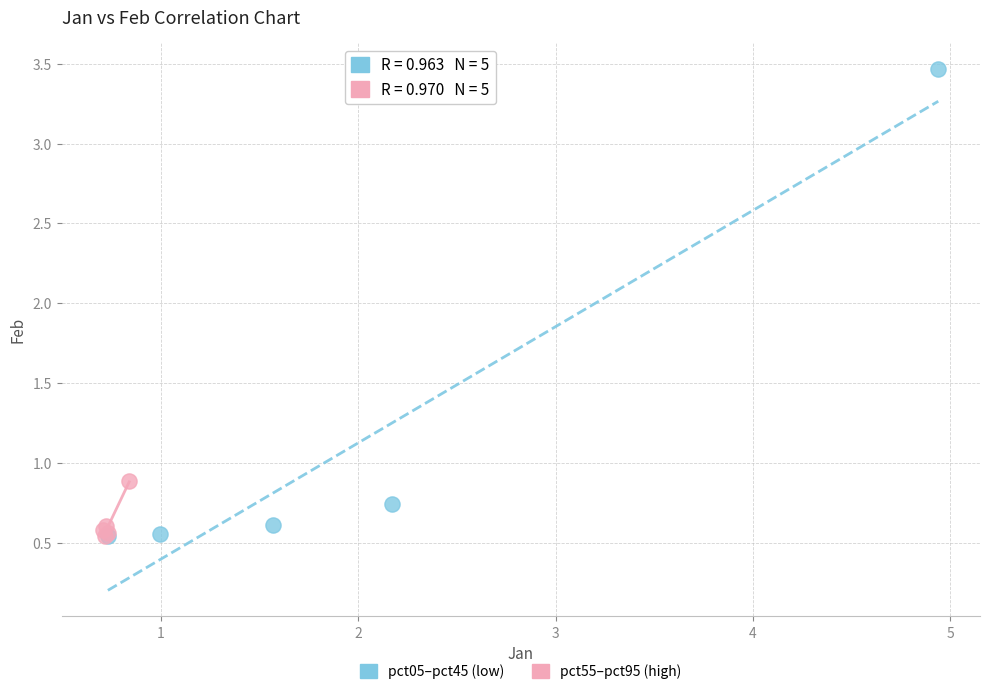

Which series has the largest Y range (max minus min)?

pct05–pct45 (low)